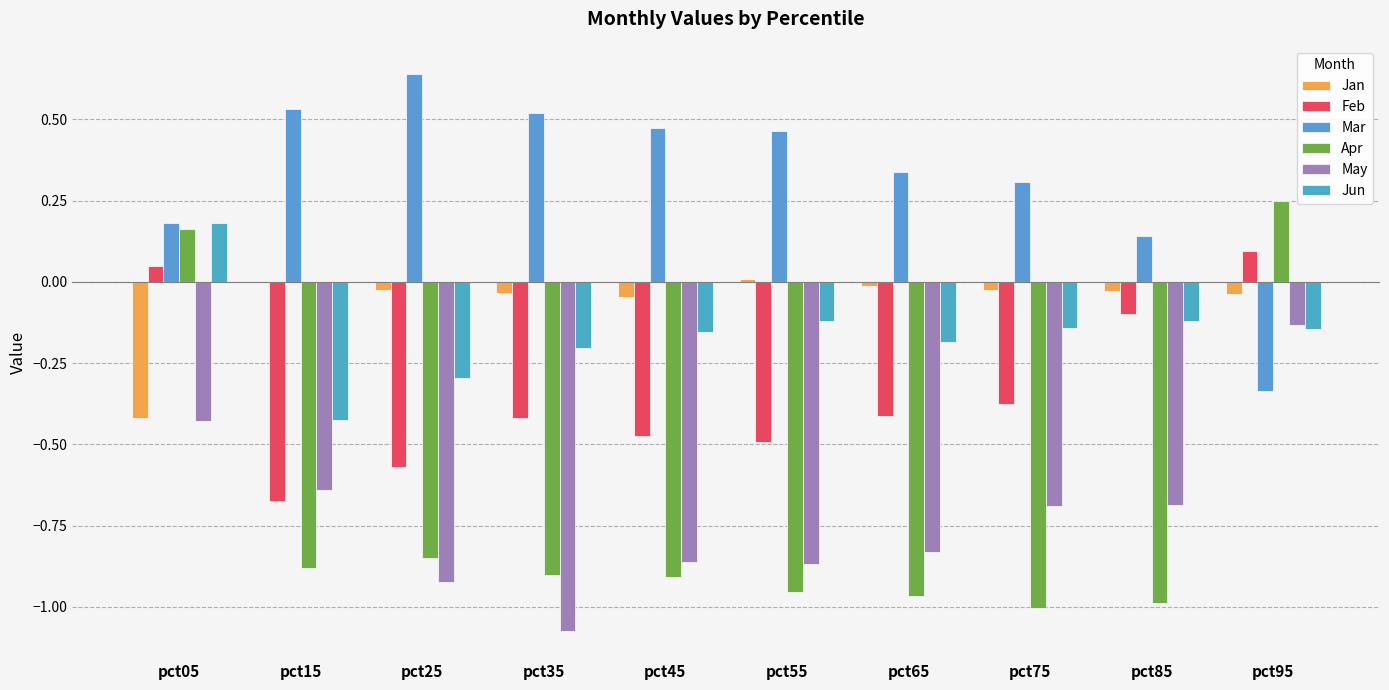

Reading right to left, transcribe all the data shown in this chart.

Jan: -0.0	-0.0	-0.0	-0.0	0.0	-0.0	-0.0	-0.0	0.0	-0.4
Feb: 0.1	-0.1	-0.4	-0.4	-0.5	-0.5	-0.4	-0.6	-0.7	0.0
Mar: -0.3	0.1	0.3	0.3	0.5	0.5	0.5	0.6	0.5	0.2
Apr: 0.2	-1.0	-1.0	-1.0	-1.0	-0.9	-0.9	-0.8	-0.9	0.2
May: -0.1	-0.7	-0.7	-0.8	-0.9	-0.9	-1.1	-0.9	-0.6	-0.4
Jun: -0.1	-0.1	-0.1	-0.2	-0.1	-0.2	-0.2	-0.3	-0.4	0.2